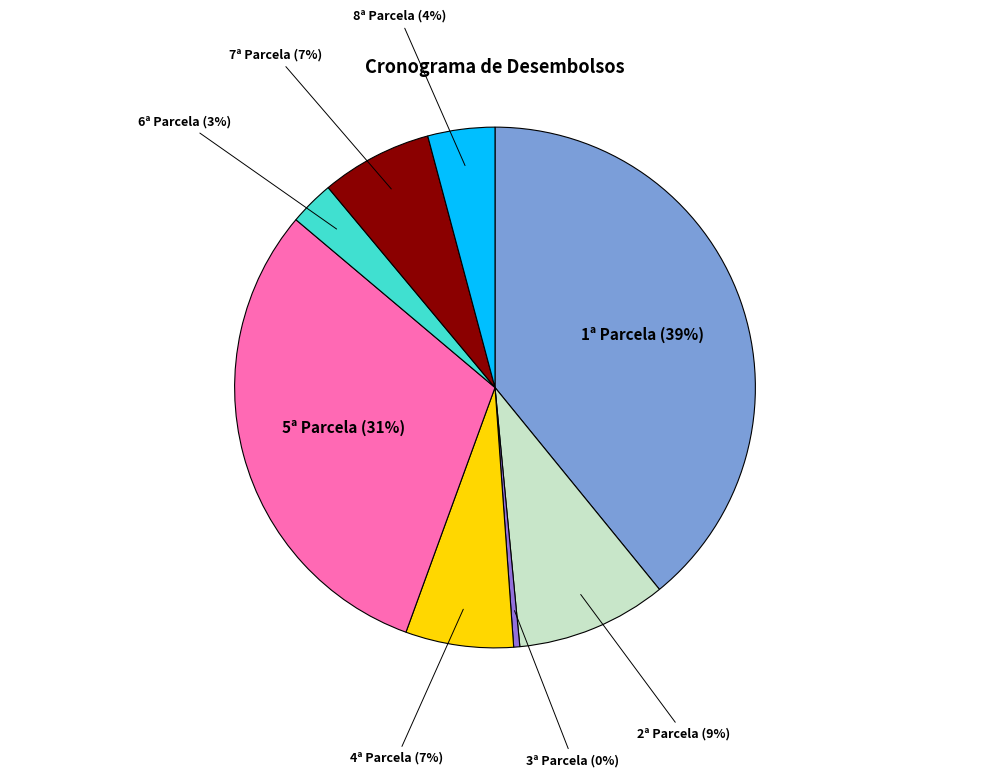

To the nearest percent, what is the average slice percentage?

12%